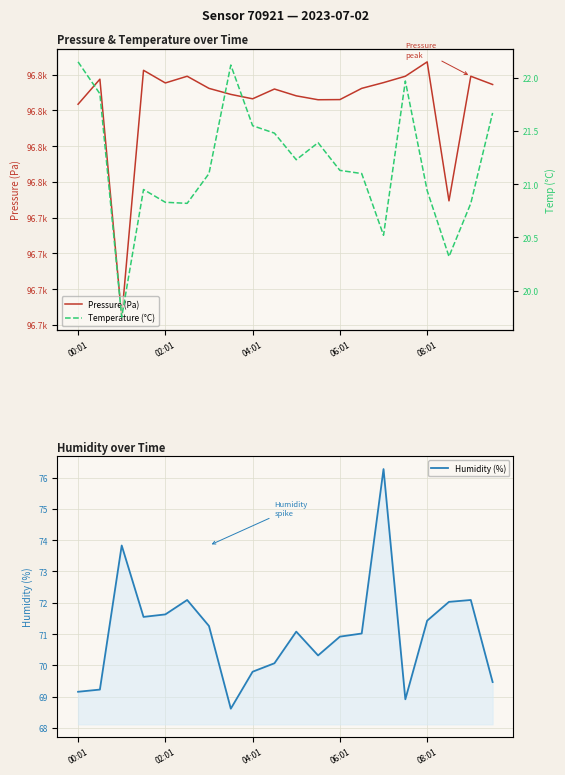

What is the minimum value for Humidity (%)?

68.6